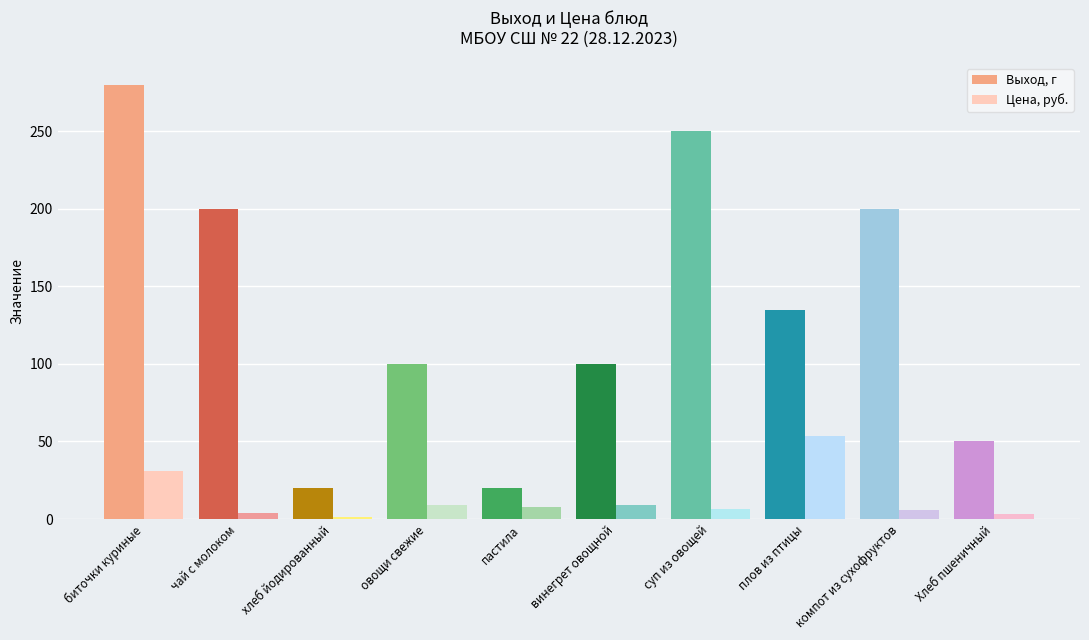

What is the label of the 9th bar from the left?

компот из сухофруктов